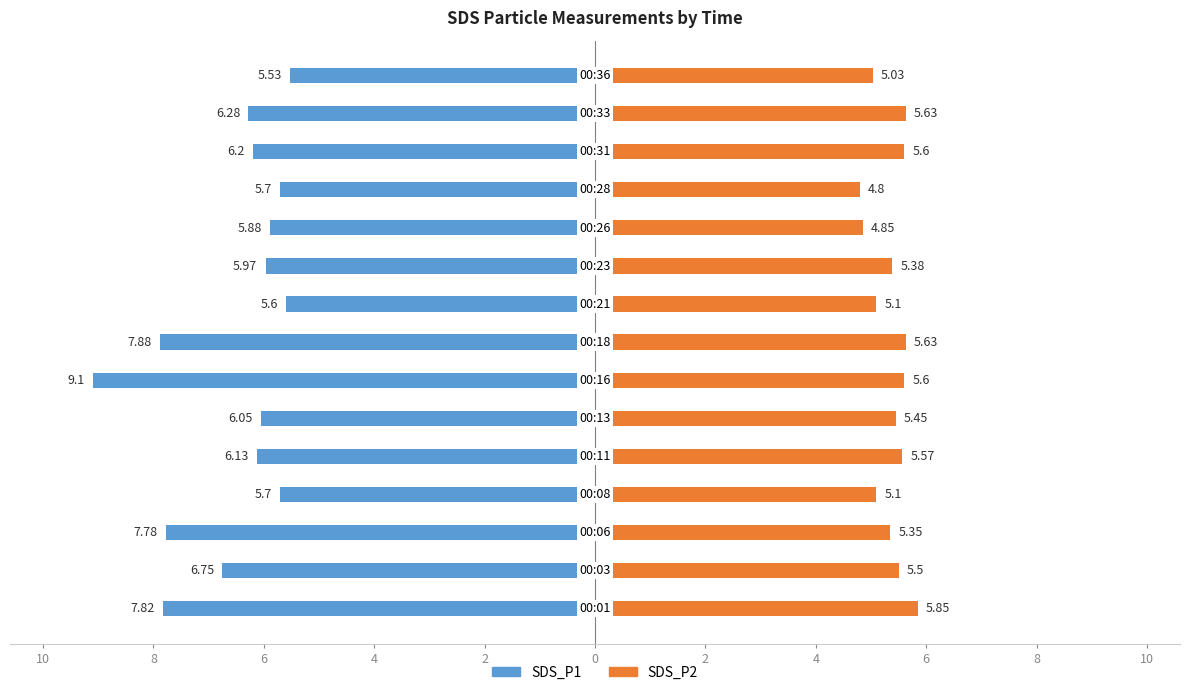

Which series has the largest range (max minus min)?

SDS_P1